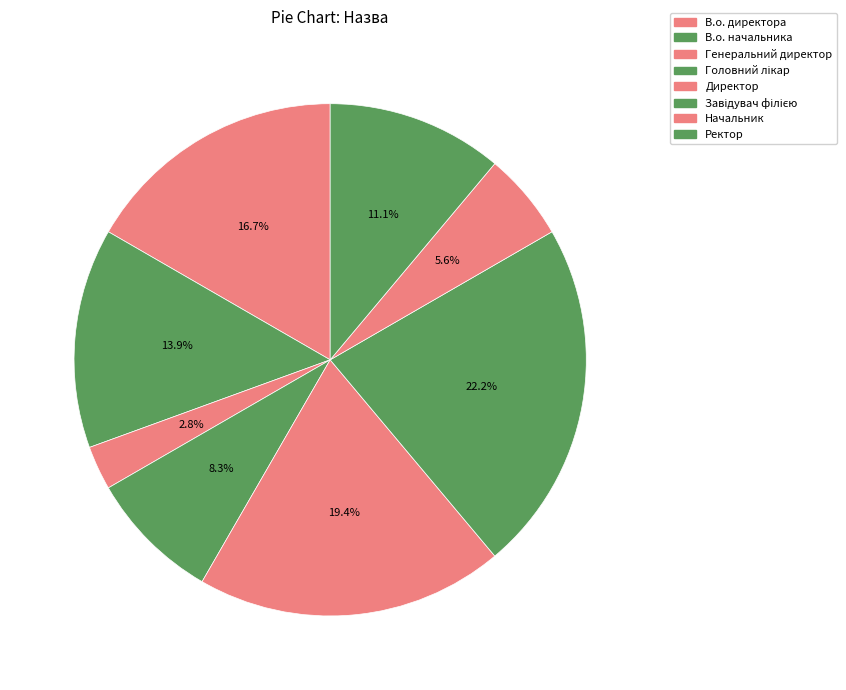

Is there a majority slice in this chart?

No